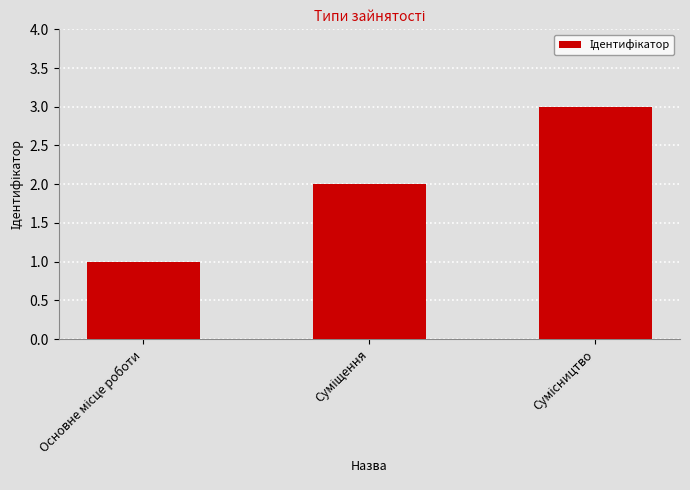

What is the maximum value shown in the chart?

3